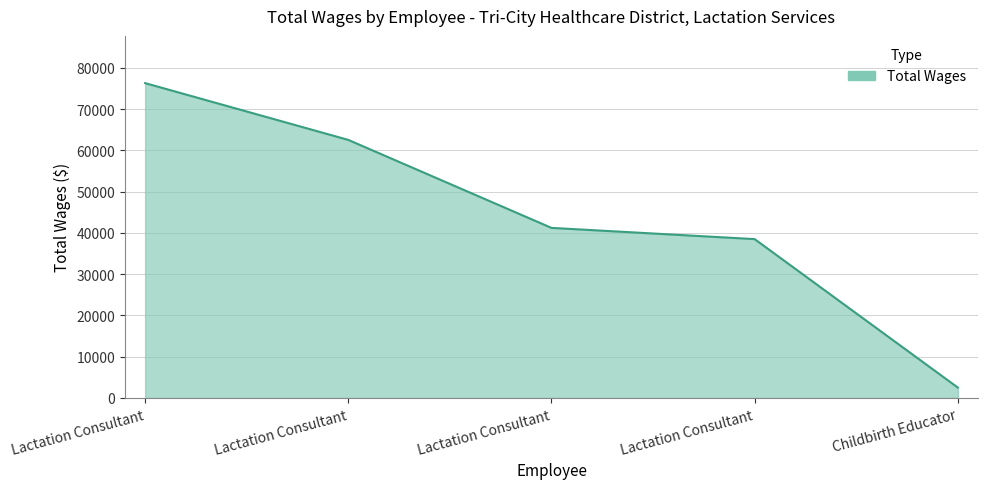

Count the number of data series in this chart.

1